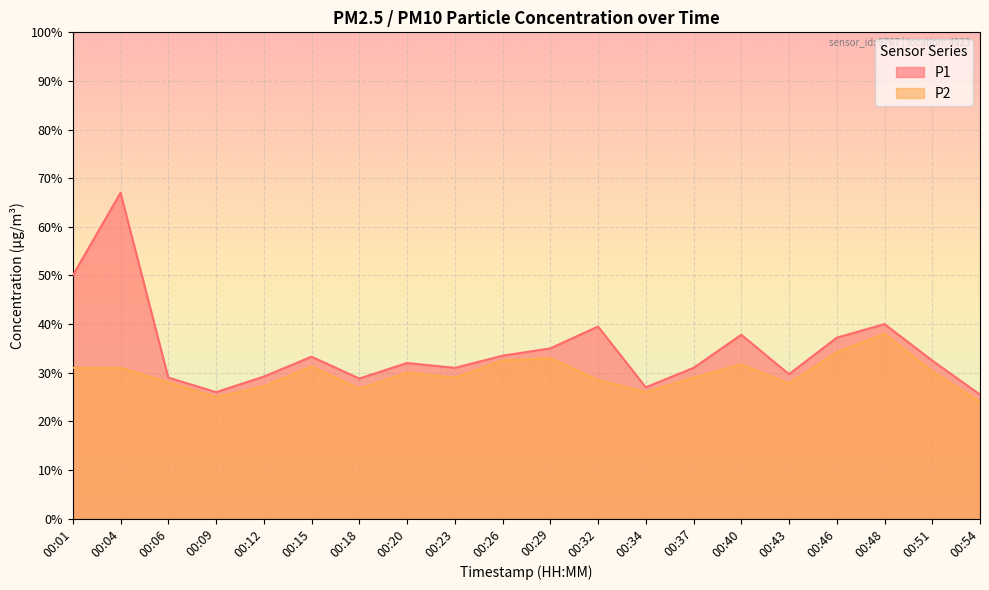

Where does the P2 series first go above 3?

00:01